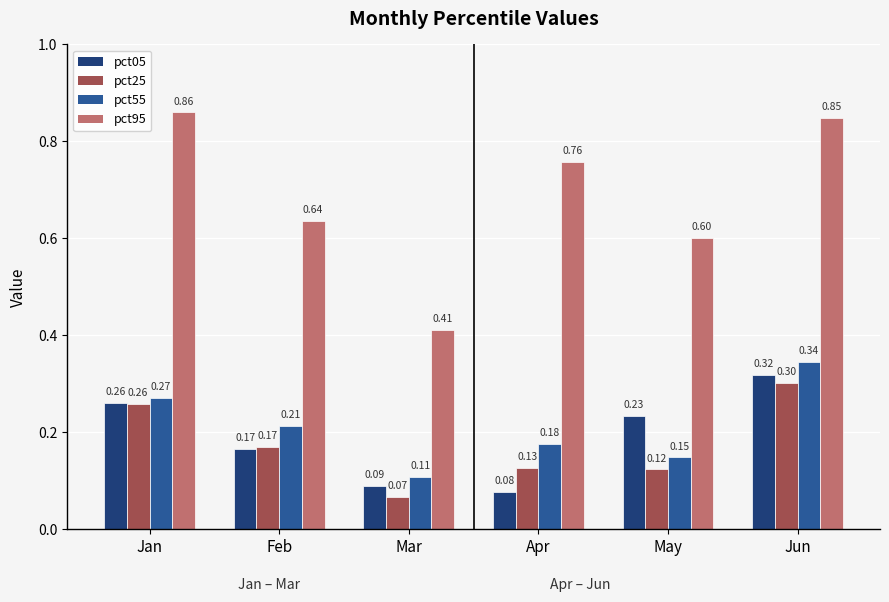

How many distinct data groups are displayed?

4